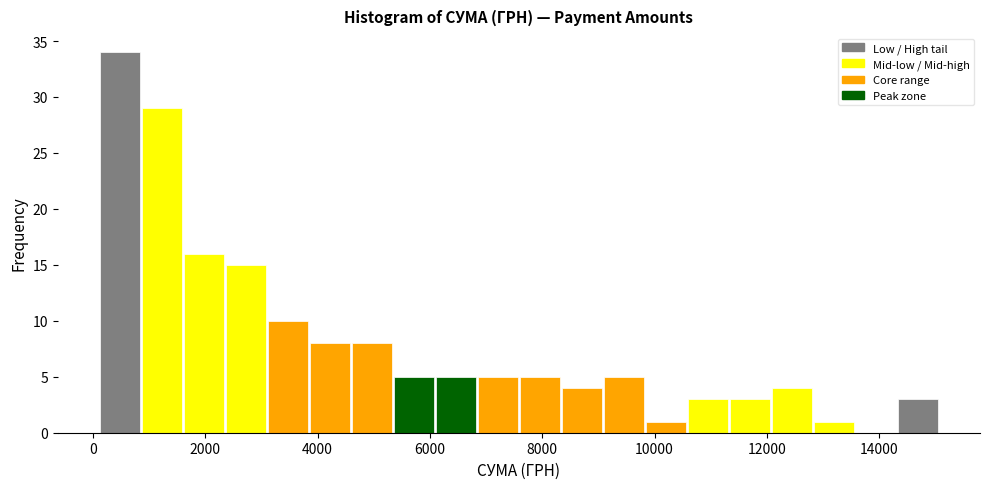

Read against the x-axis, roughly where is the centre of the tallest bar?

400